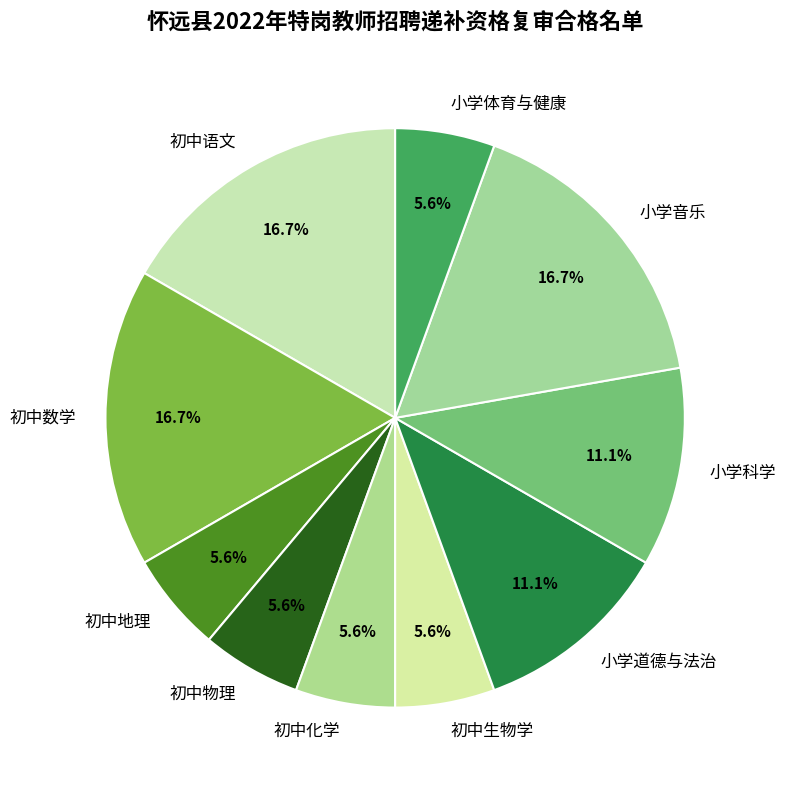

What is the ratio of the value at 初中语文 to the value at 初中生物学?

3.0